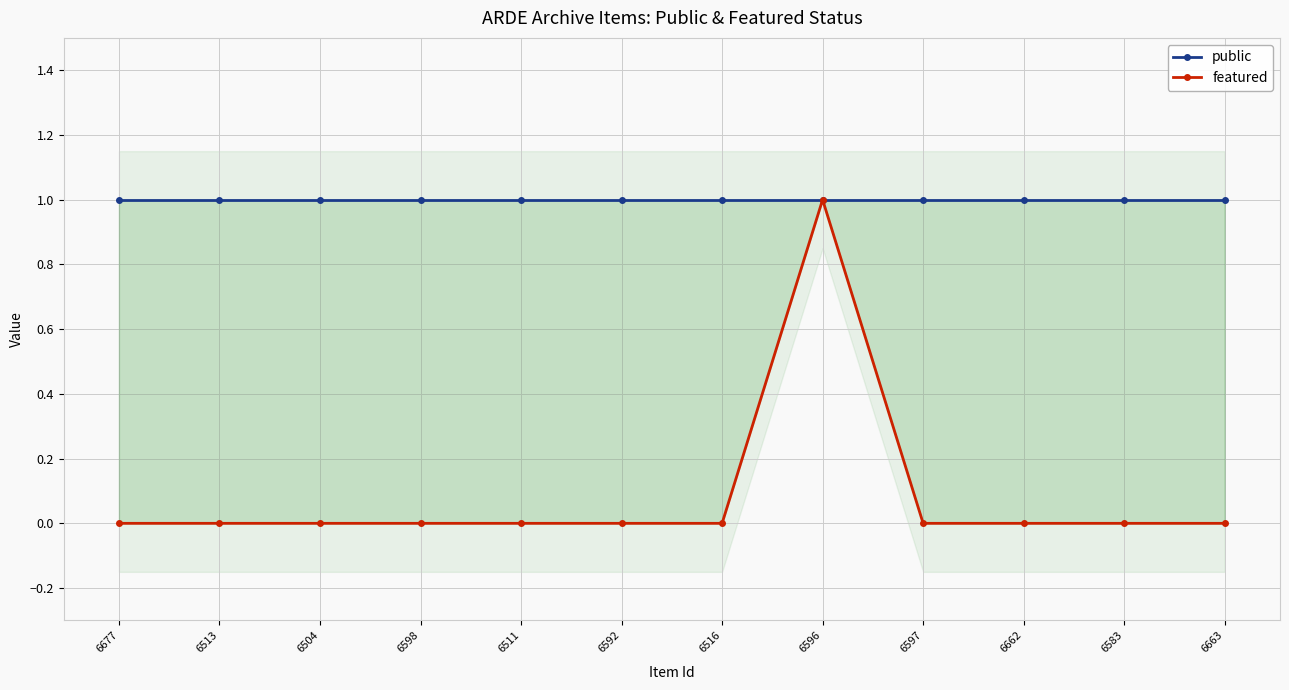

Reading left to right, transcribe all the data shown in this chart.

public: 1	1	1	1	1	1	1	1	1	1	1	1
featured: 0	0	0	0	0	0	0	1	0	0	0	0